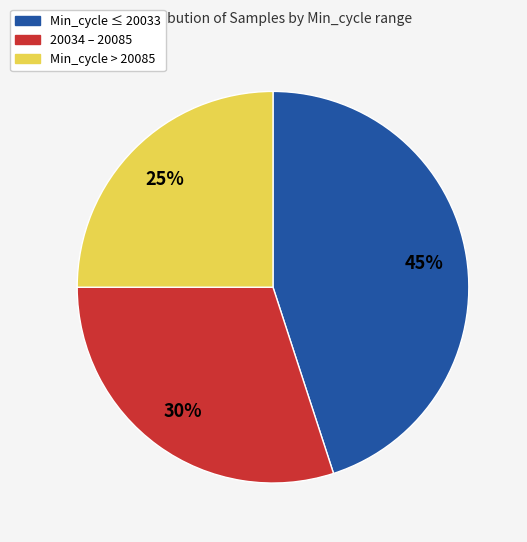

To the nearest percent, what is the difference between the largest and smallest slice percentages?

20%